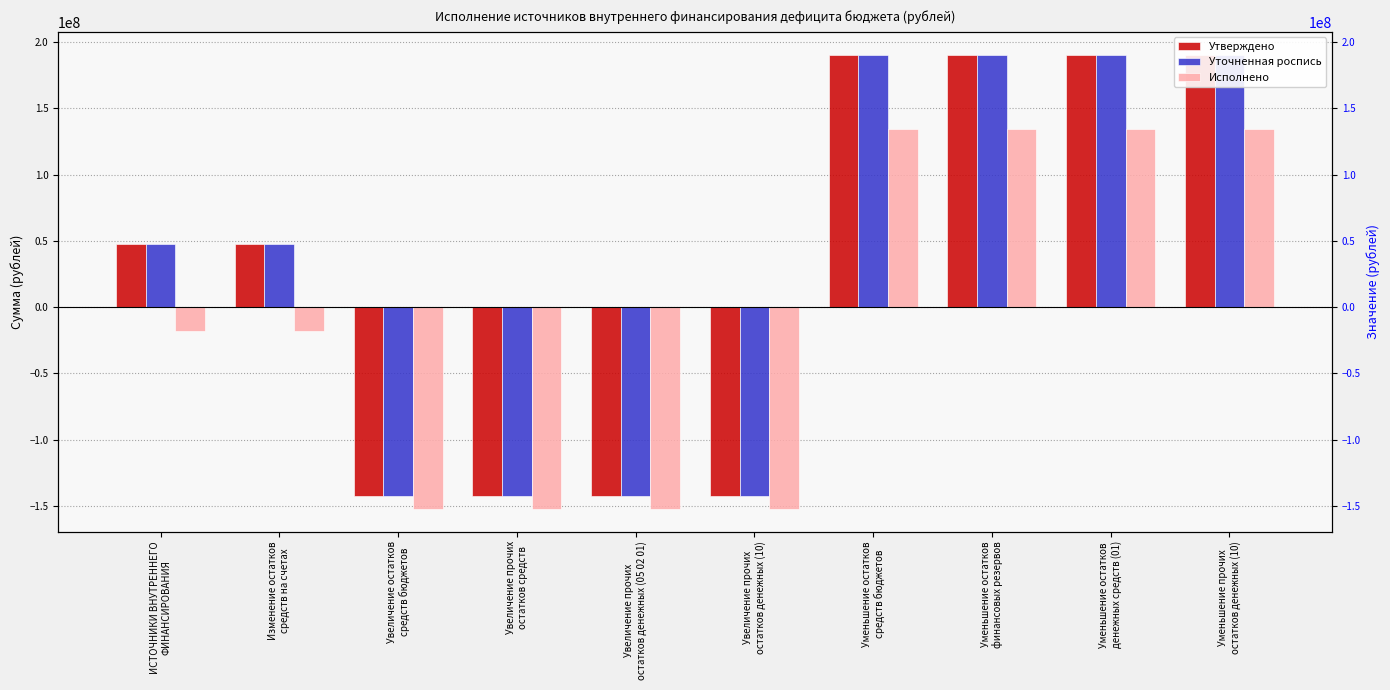

What position from the right is Уменьшение прочих
остатков денежных (10)?

1